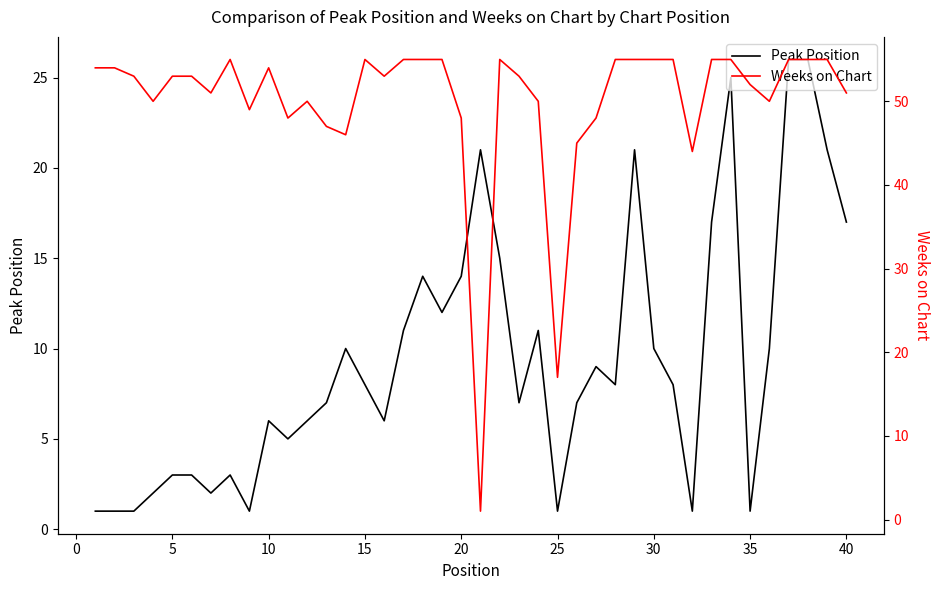

Count the number of categories in the chart.

40